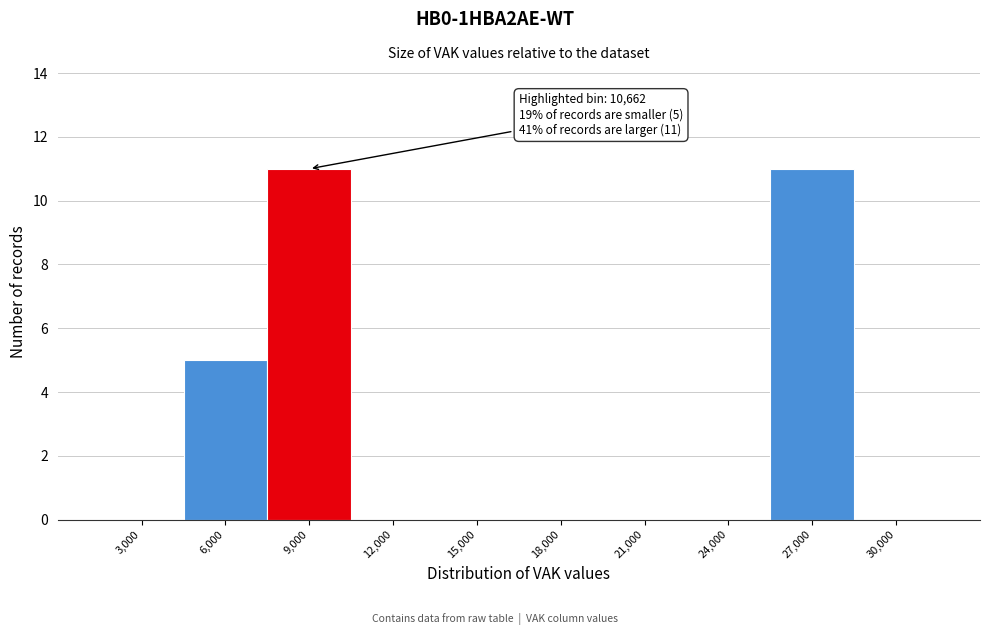

Reading right to left, transcribe all the data shown in this chart.

30,000=0	27,000=11	24,000=0	21,000=0	18,000=0	15,000=0	12,000=0	9,000=11	6,000=5	3,000=0